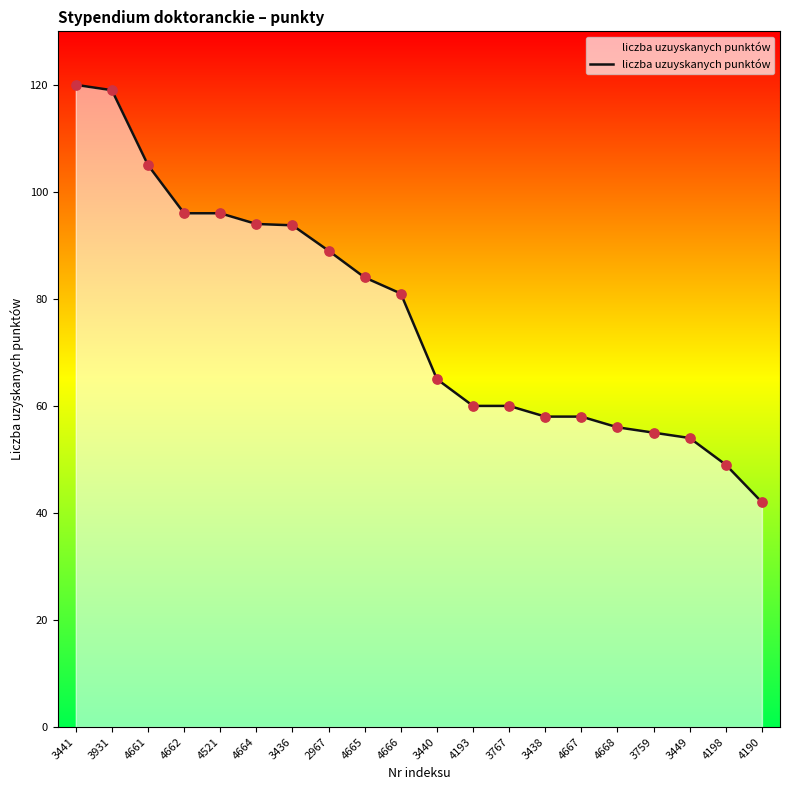

Approximately how many times larger is the value at 3931 compared to 4521?

1.2